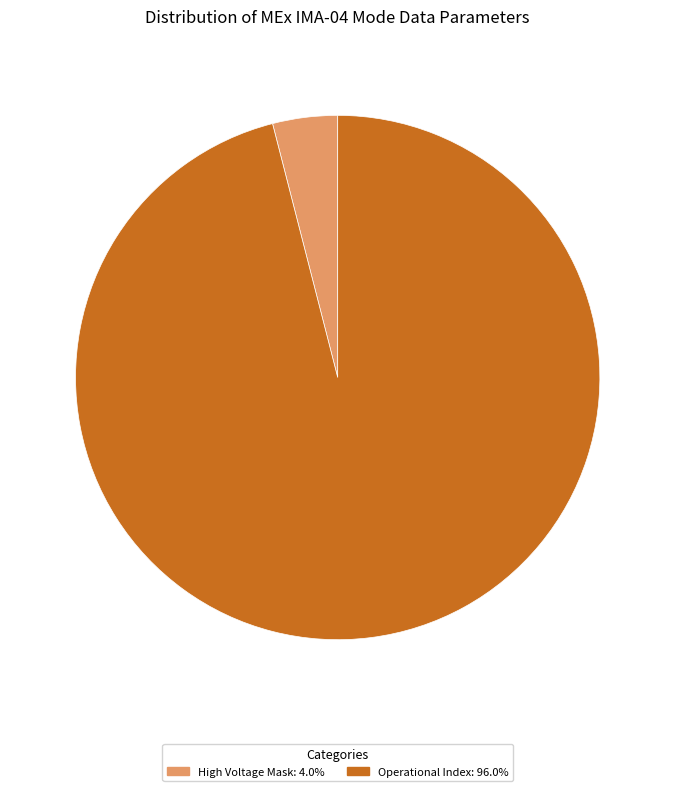

Combined, do High Voltage Mask: 4.0% and Operational Index: 96.0% account for over 50%?

Yes